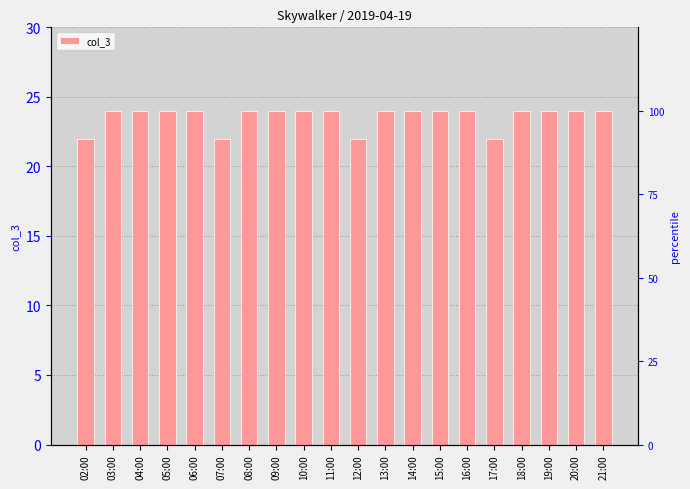

Does the chart contain any negative values?

No